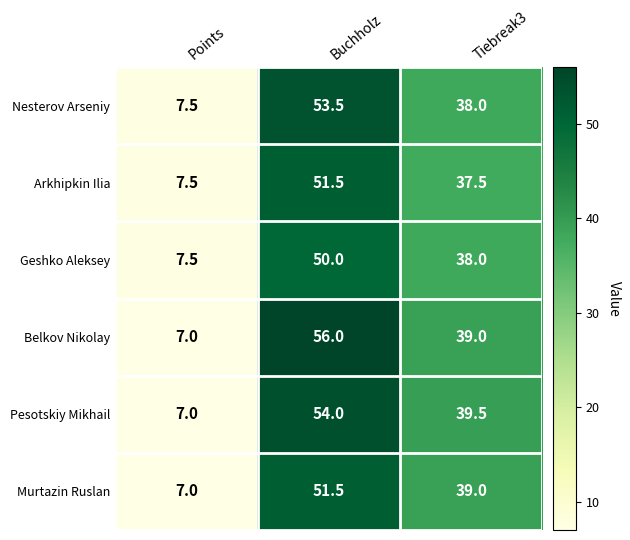

What is the smallest value displayed?

7.0